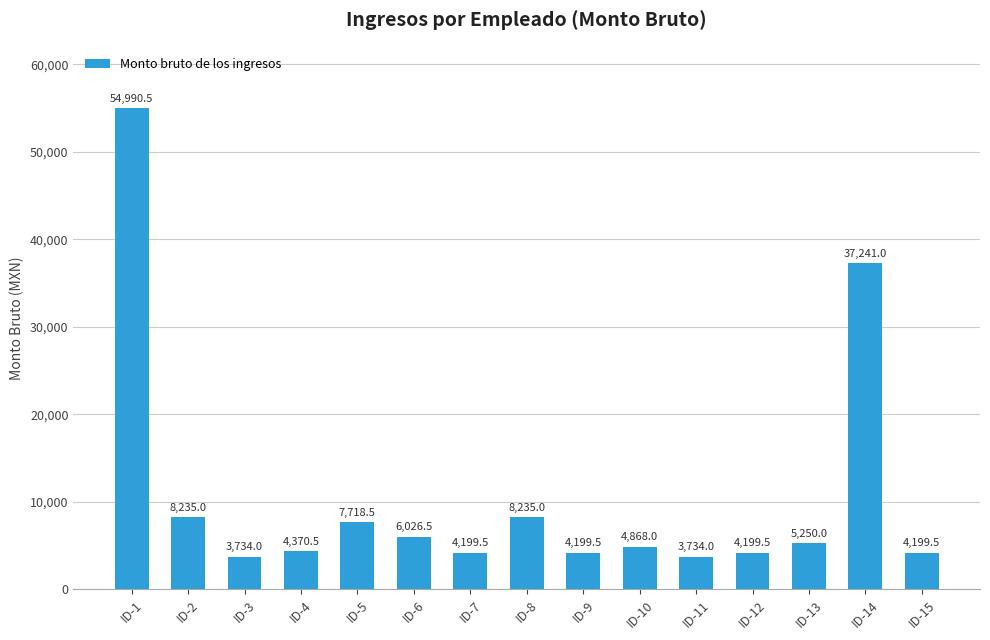

Between ID-11 and ID-12, which is larger?

ID-12